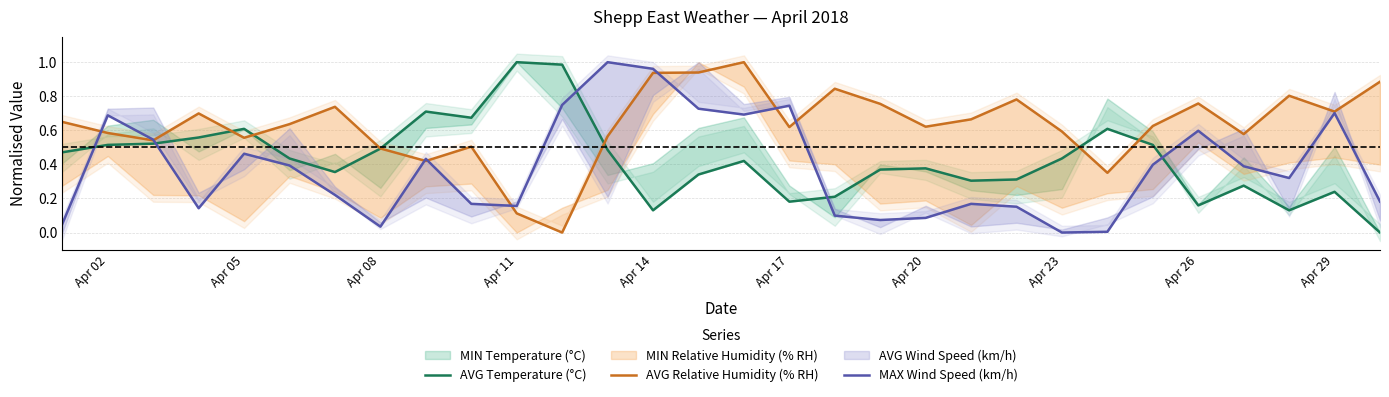

After their last crossing, which series has the higher values: AVG Relative Humidity (% RH) or AVG Temperature (°C)?

AVG Relative Humidity (% RH)